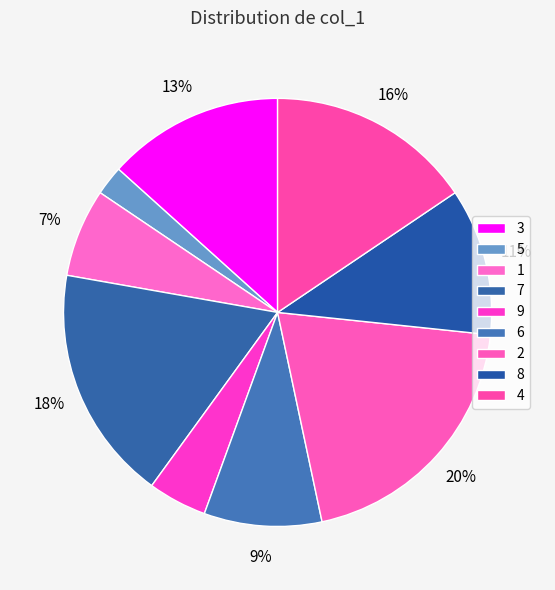

What is the smallest slice in the pie chart?

5